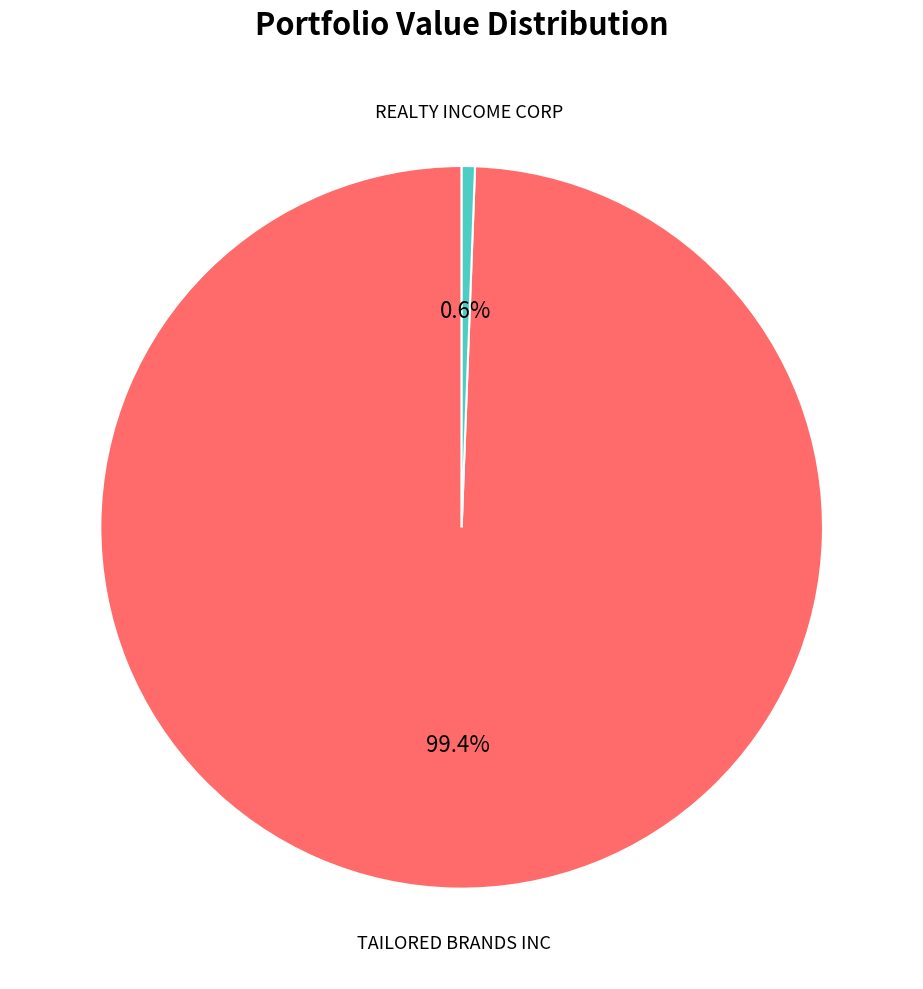

Does any single category account for the majority?

Yes